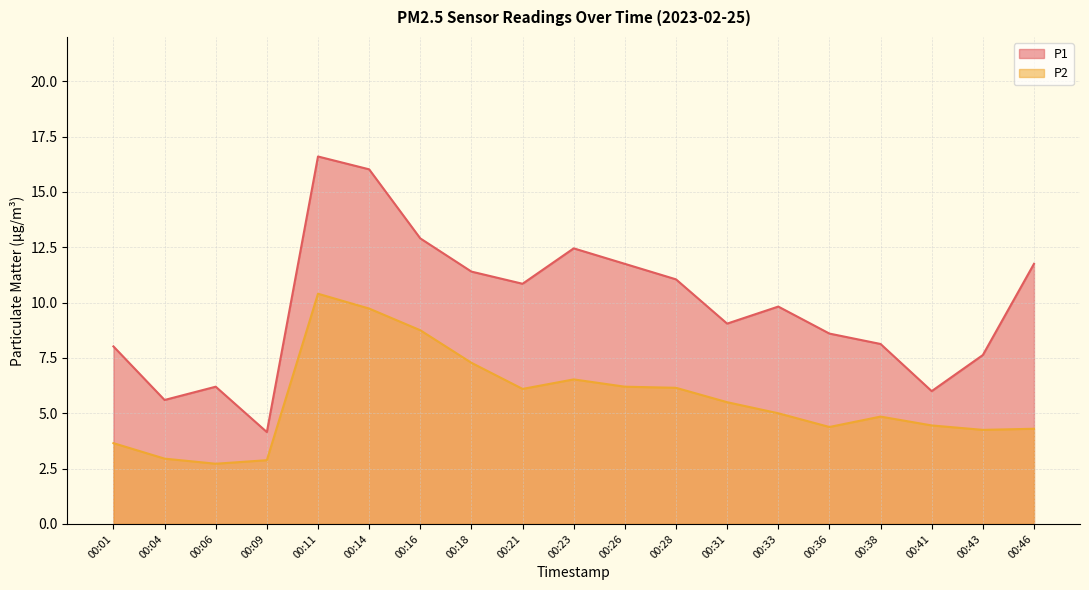

At which label does P1 first exceed 9?

00:11